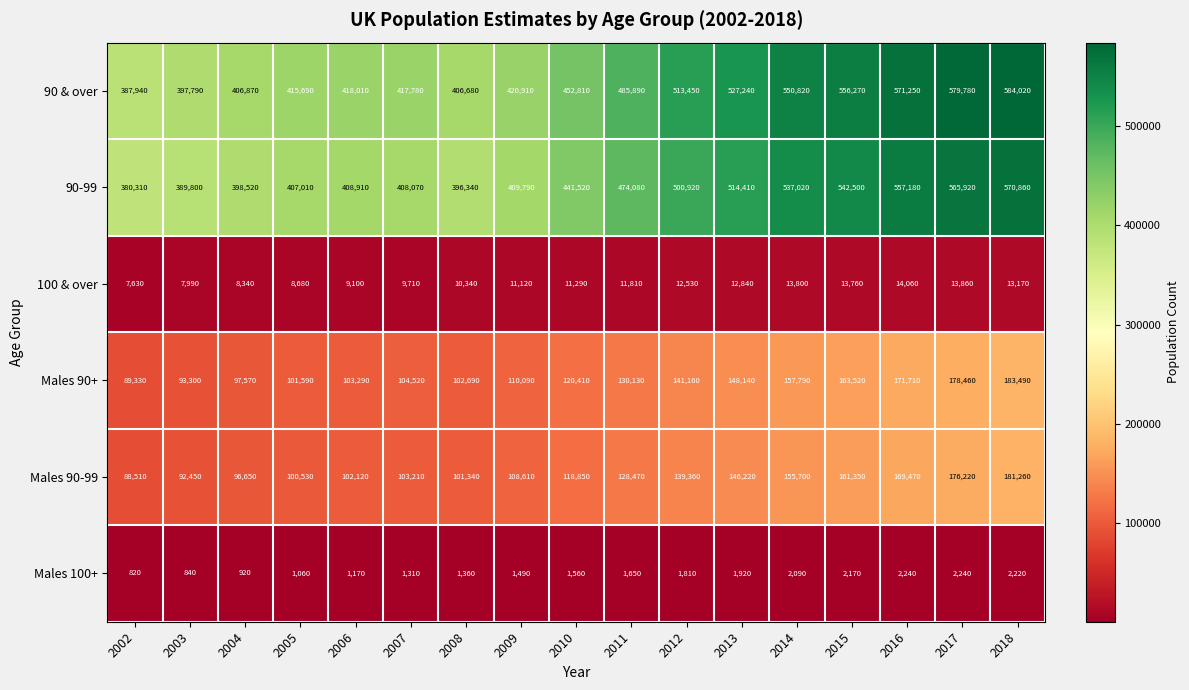

Is it true that Males 90-99 equals 176220 at 2017?

True